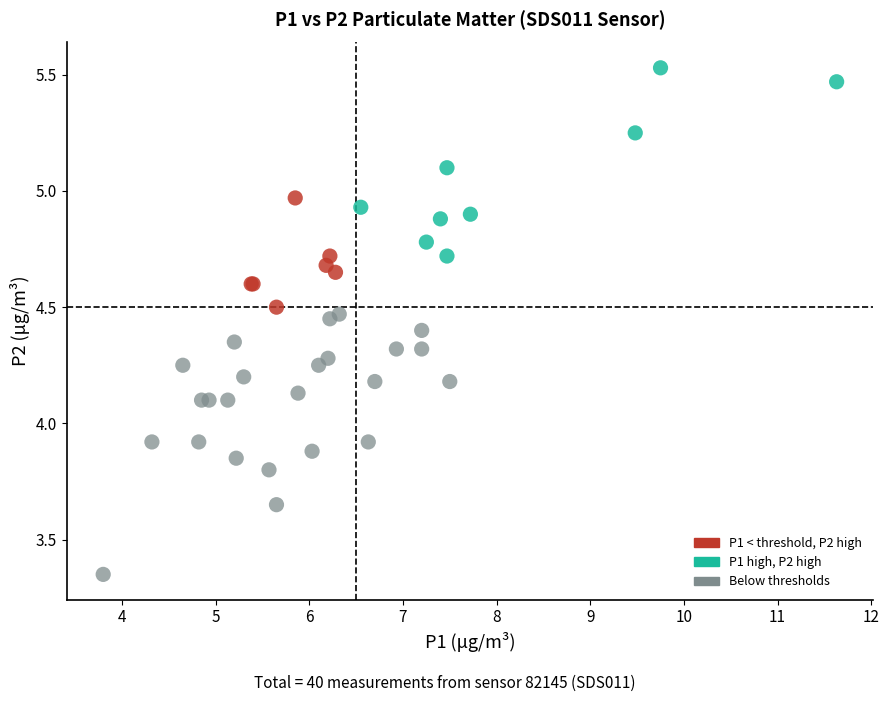

Which series reaches the minimum Y coordinate?

Below thresholds